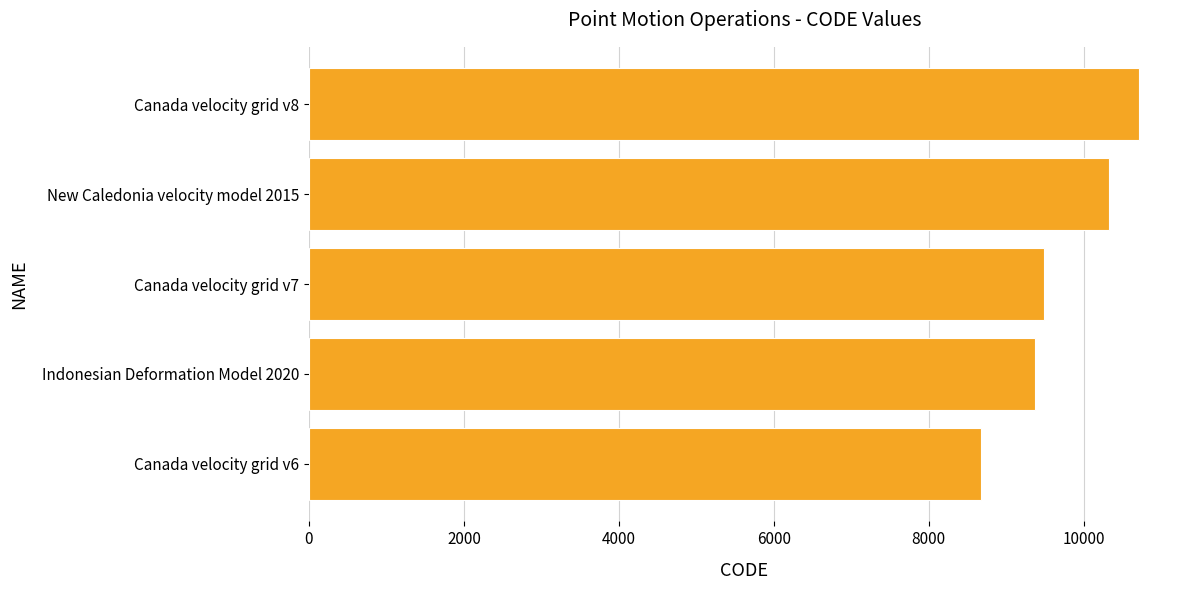

Is it true that the value at Canada velocity grid v6 is 4683?

False